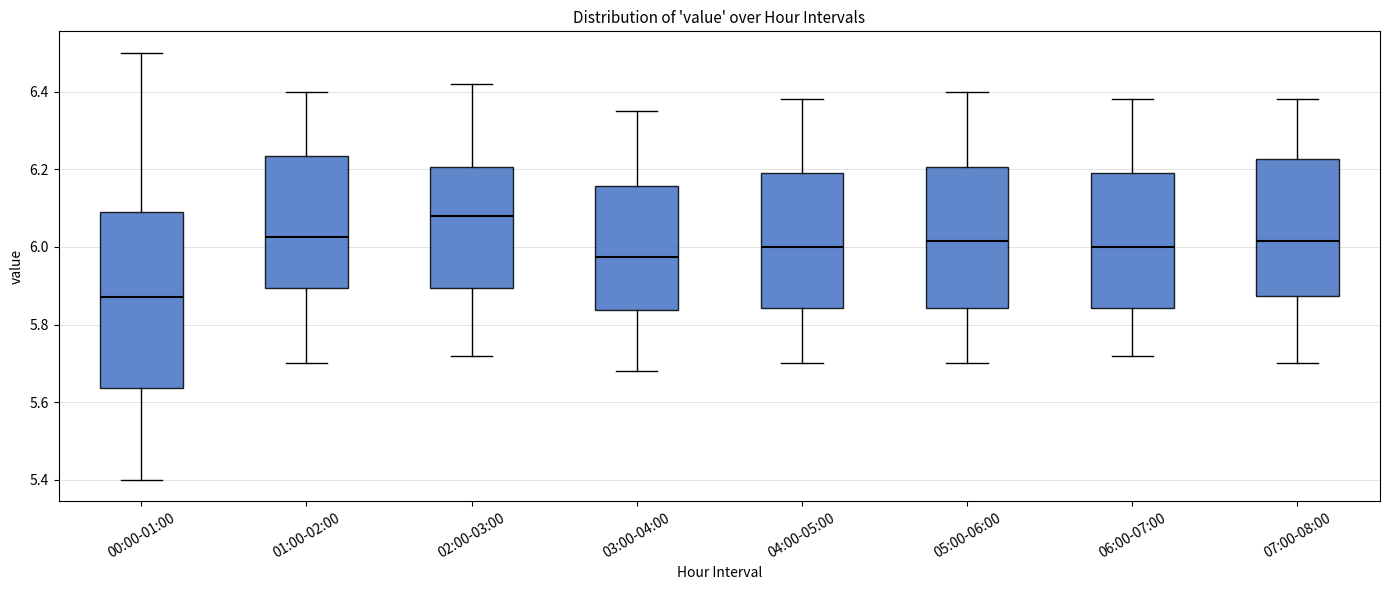

Comparing the boxes themselves (not the whiskers), which one is the tallest?

00:00-01:00